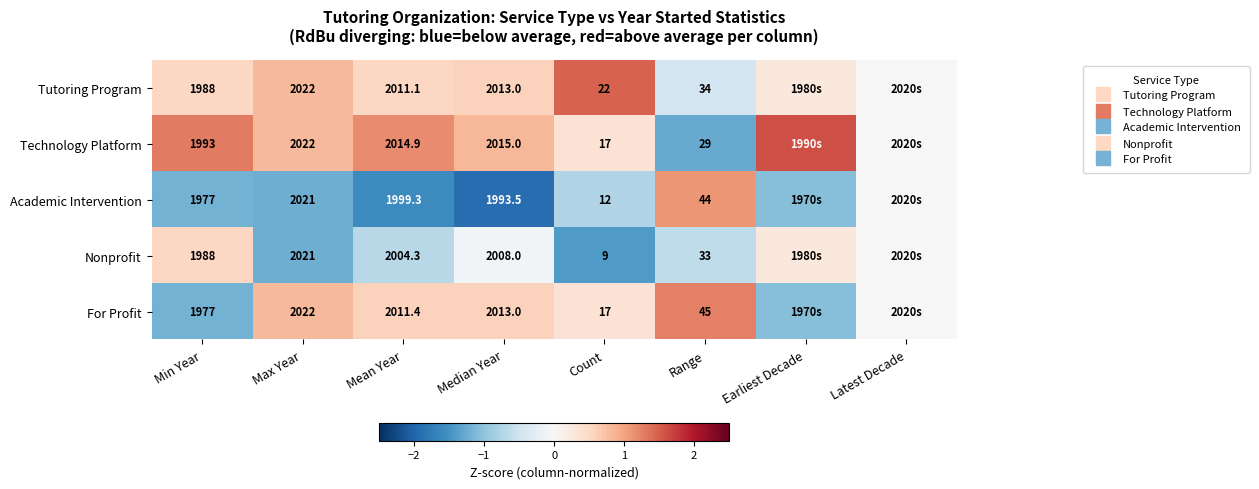

Is the value of Technology Platform at Count greater than the value of For Profit at Mean Year?

No